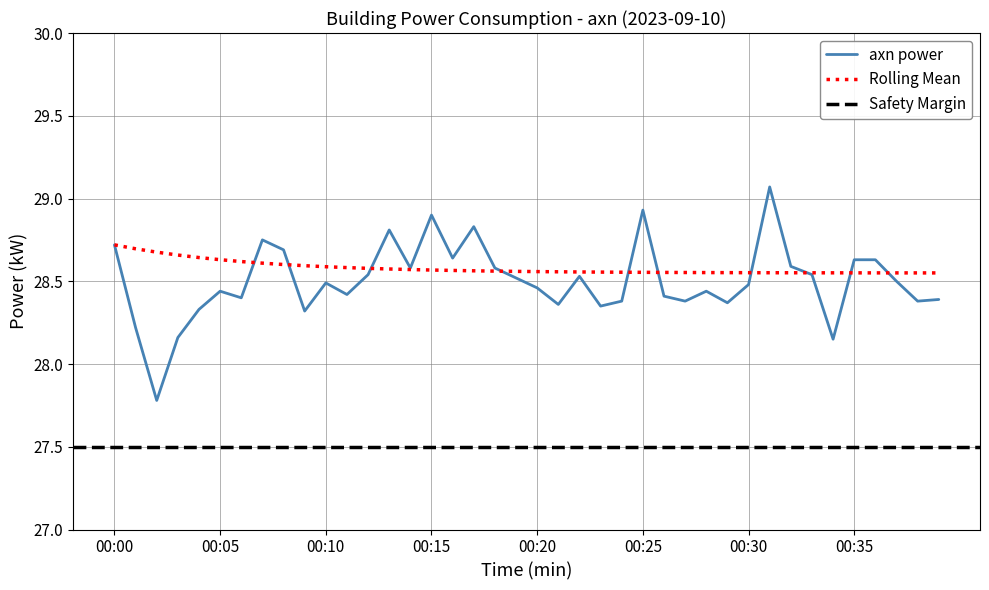

What is the change in value from 00:11 to 00:37?

+0.1